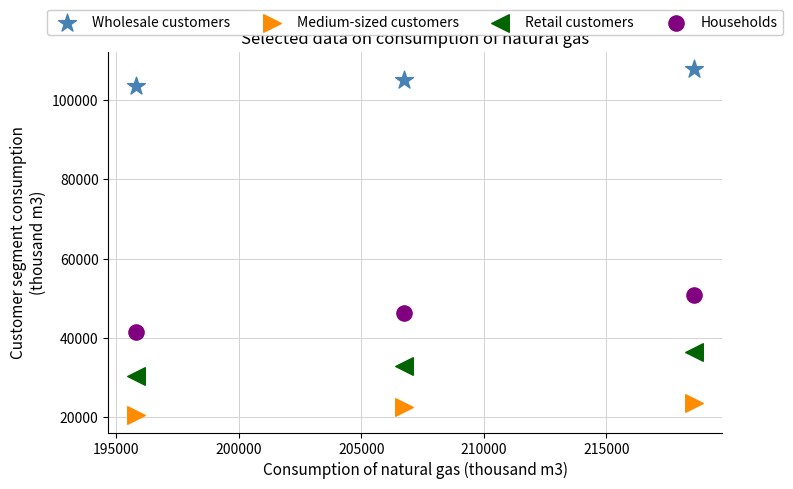

Which series reaches the minimum Y coordinate?

Medium-sized customers